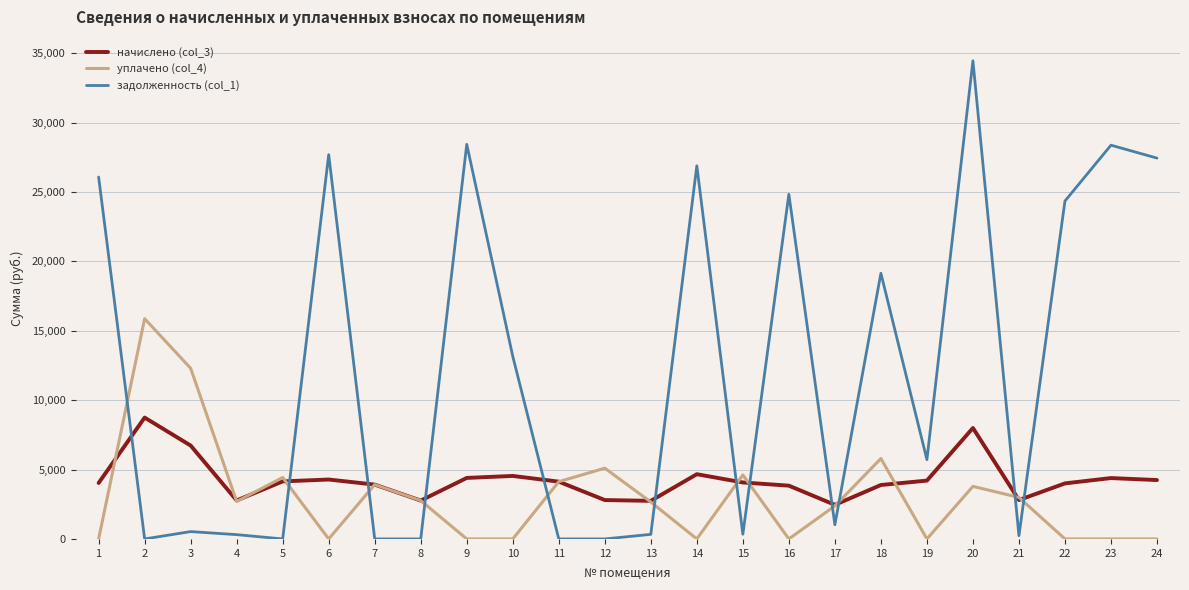

After their last crossing, which series has the higher values: задолженность (col_1) or начислено (col_3)?

задолженность (col_1)